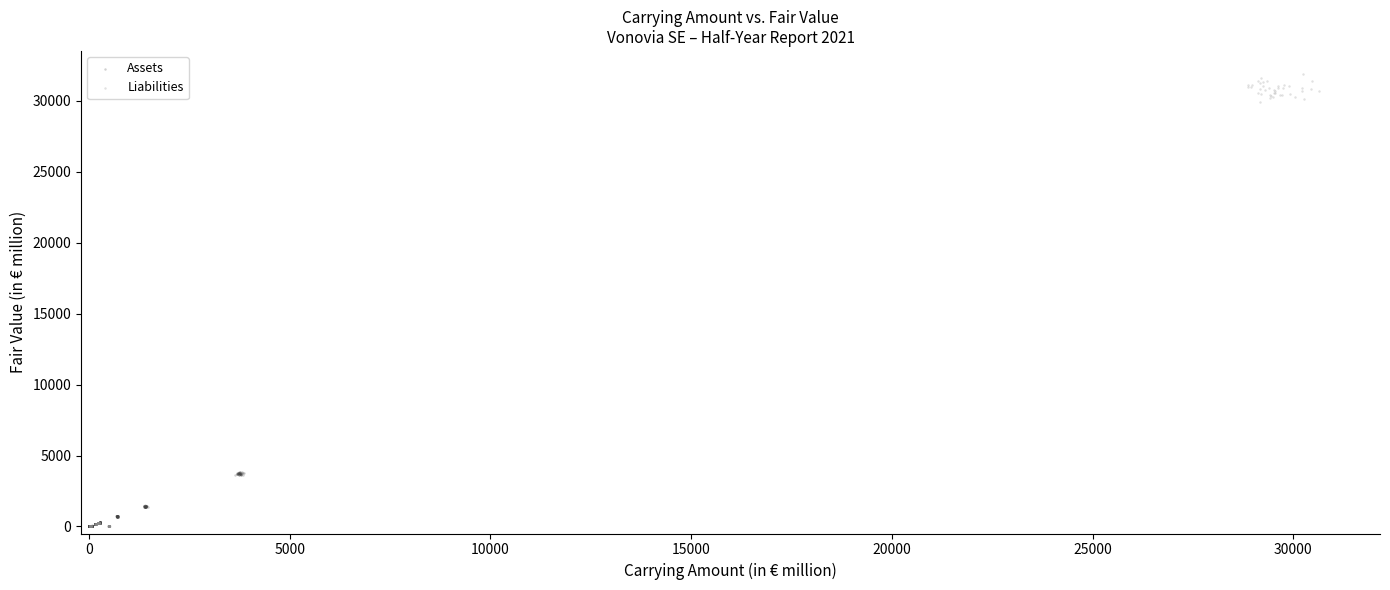

Which series has the largest Y range (max minus min)?

Liabilities